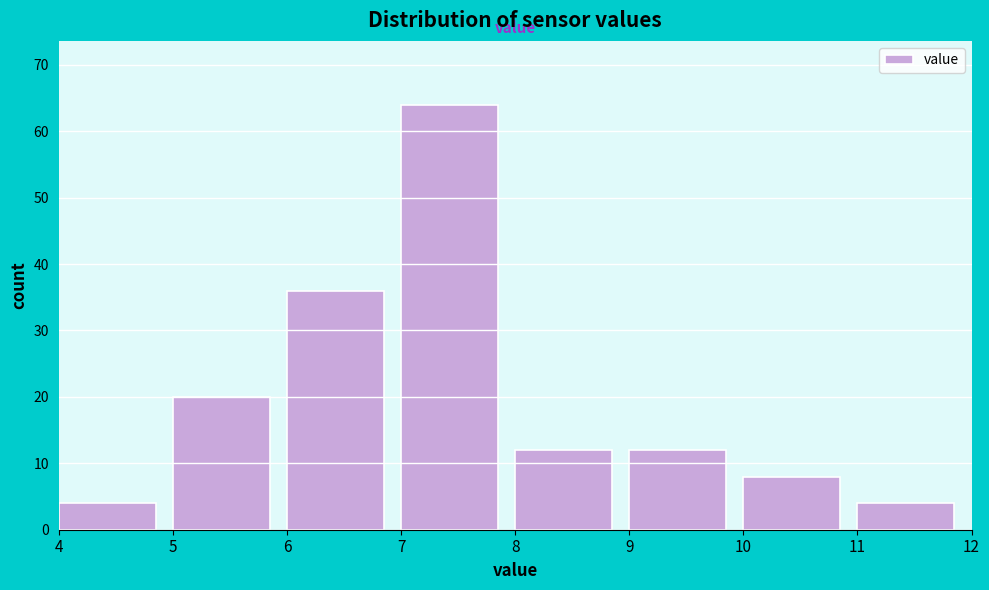

Reading left to right, list every bar in this chart as the range it spans on the x-axis followed by its height. The values are not printed on the chart, so give them approximately, as read against the axis.

4 to 5: 4
5 to 6: 20
6 to 7: 36
7 to 8: 64
8 to 9: 12
9 to 10: 12
10 to 11: 8
11 to 12: 4